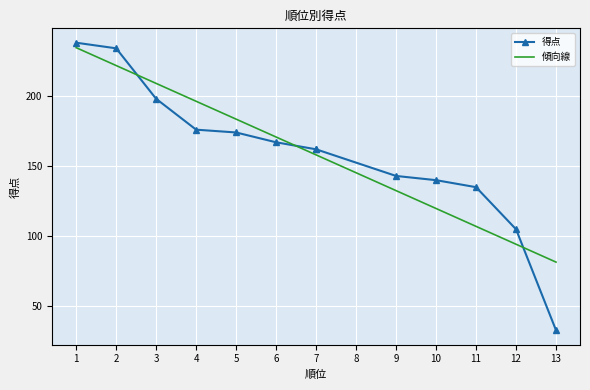

What is the sum of the 得点 values at 10 and 13?

173.0